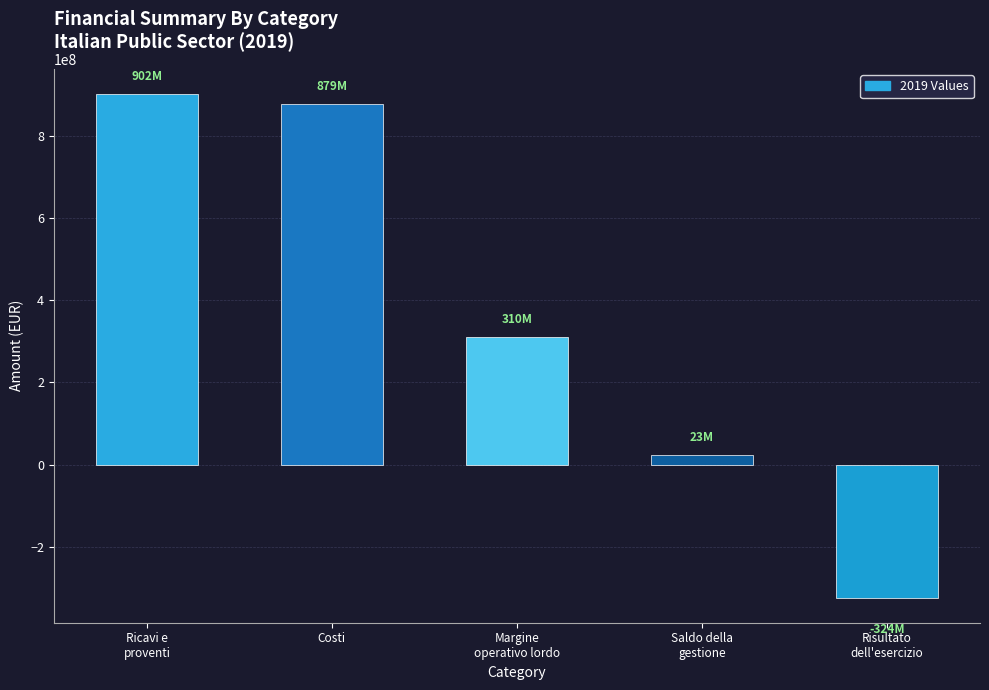

What is the minimum value shown in the chart?

-323591281.0